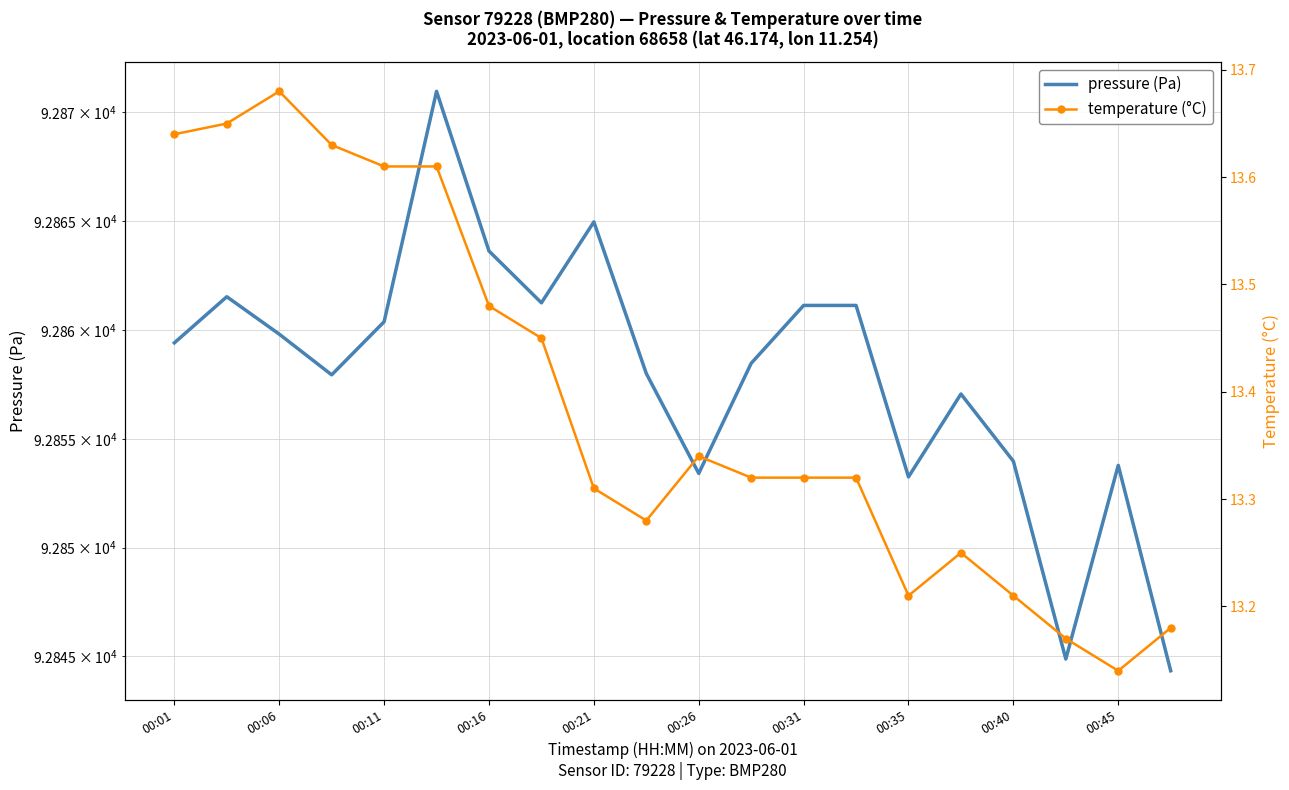

Between 00:06 and 00:40, which is larger?

00:06